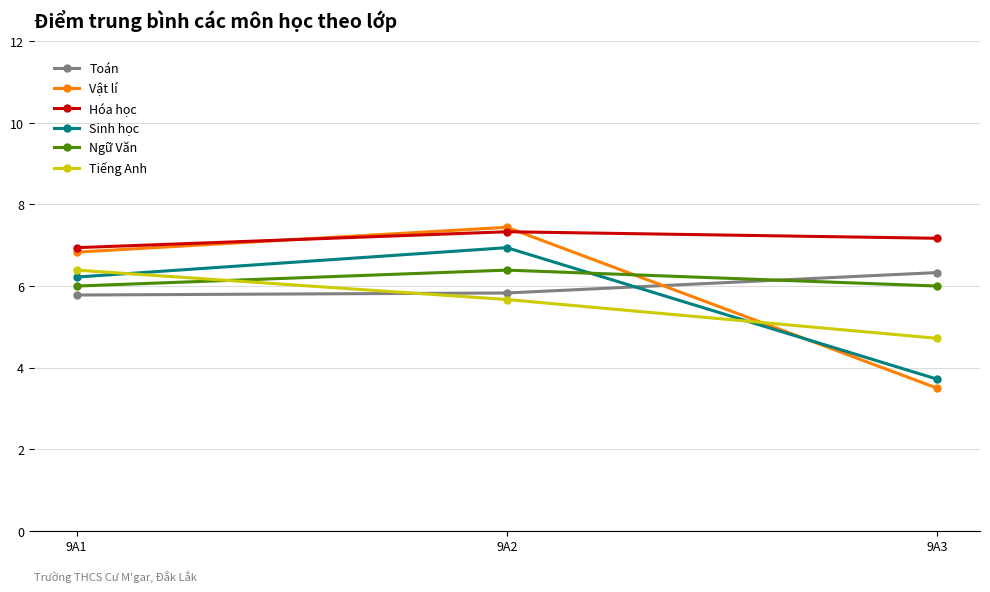

What is the value of the Tiếng Anh point at the 1st from the left?

6.4